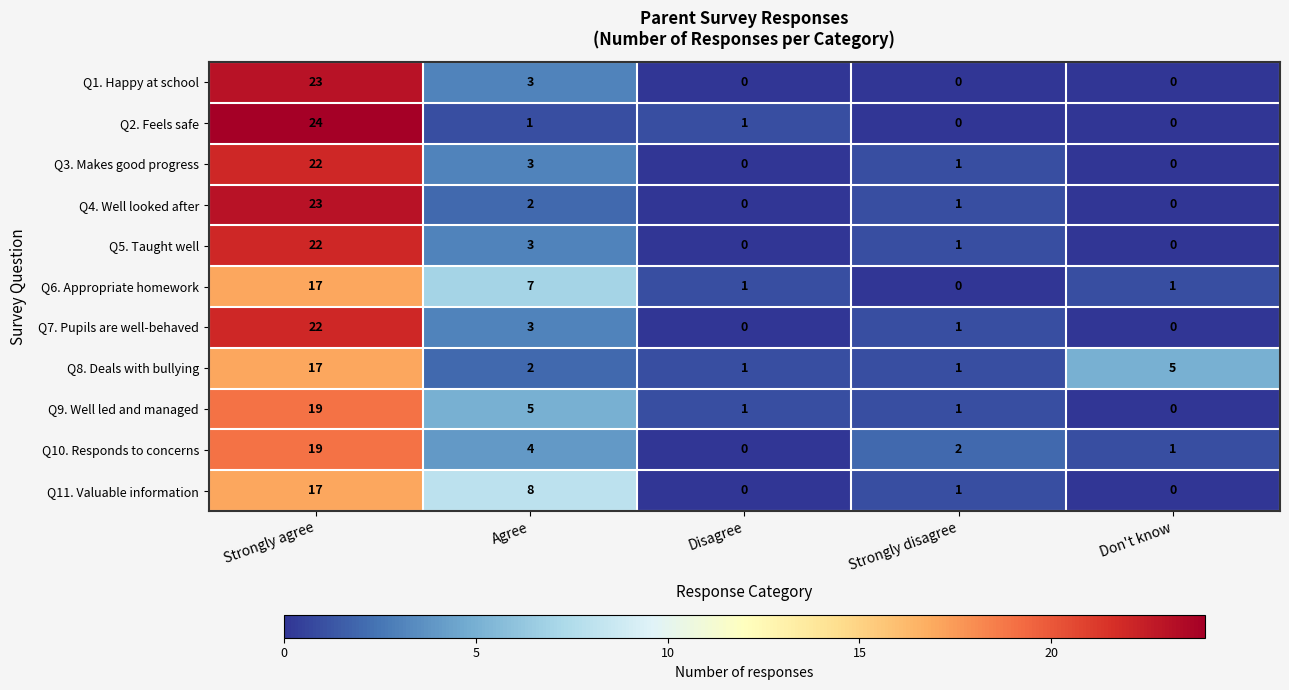

What is the difference between the maximum and minimum values in the Q2. Feels safe series?

24